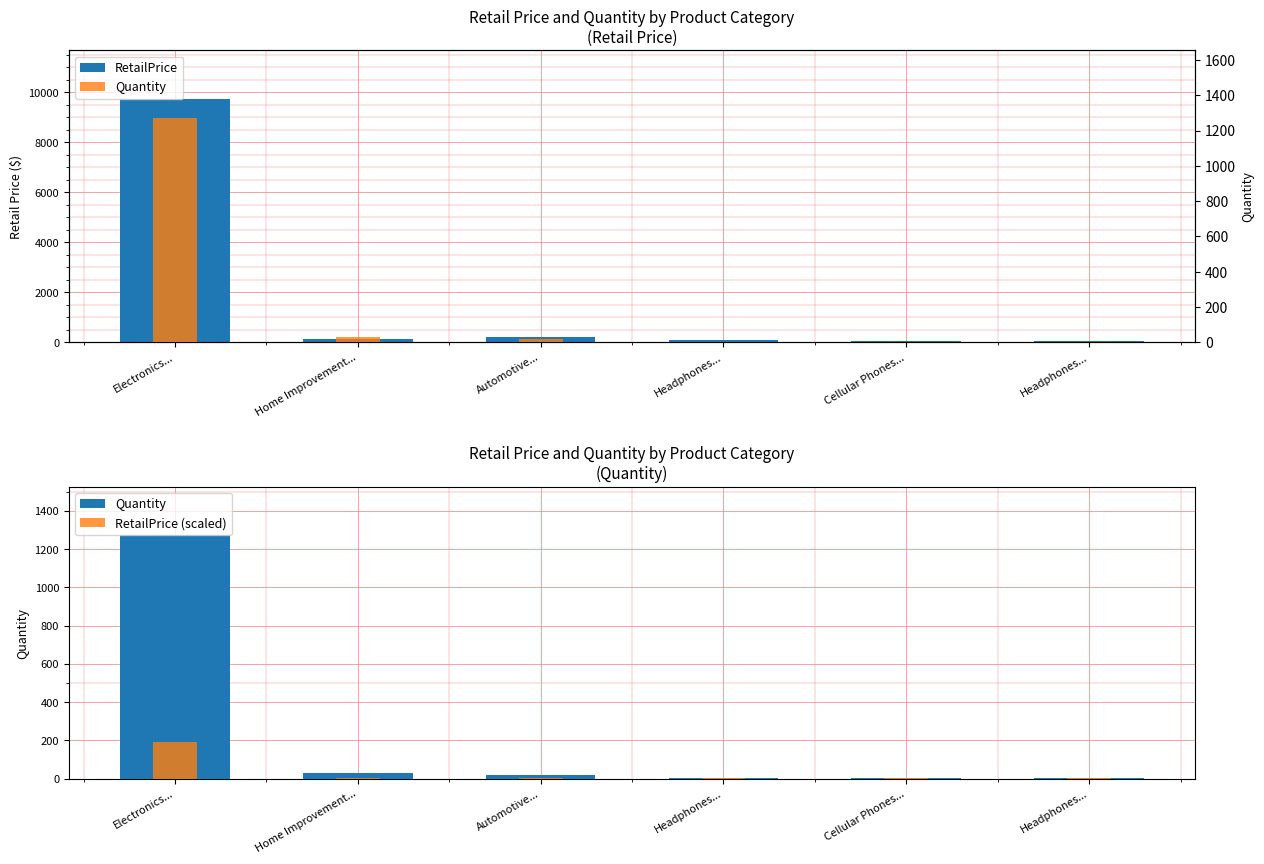

At which category does the chart reach its minimum across all series?

Headphones...